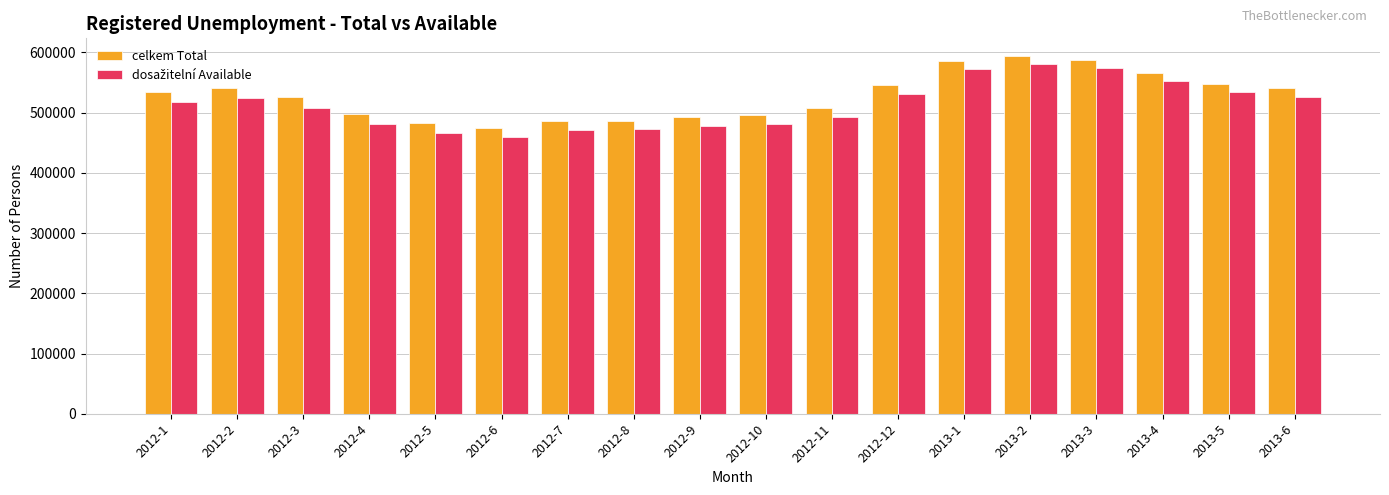

At how many categories does at least one series exceed 471185?

18